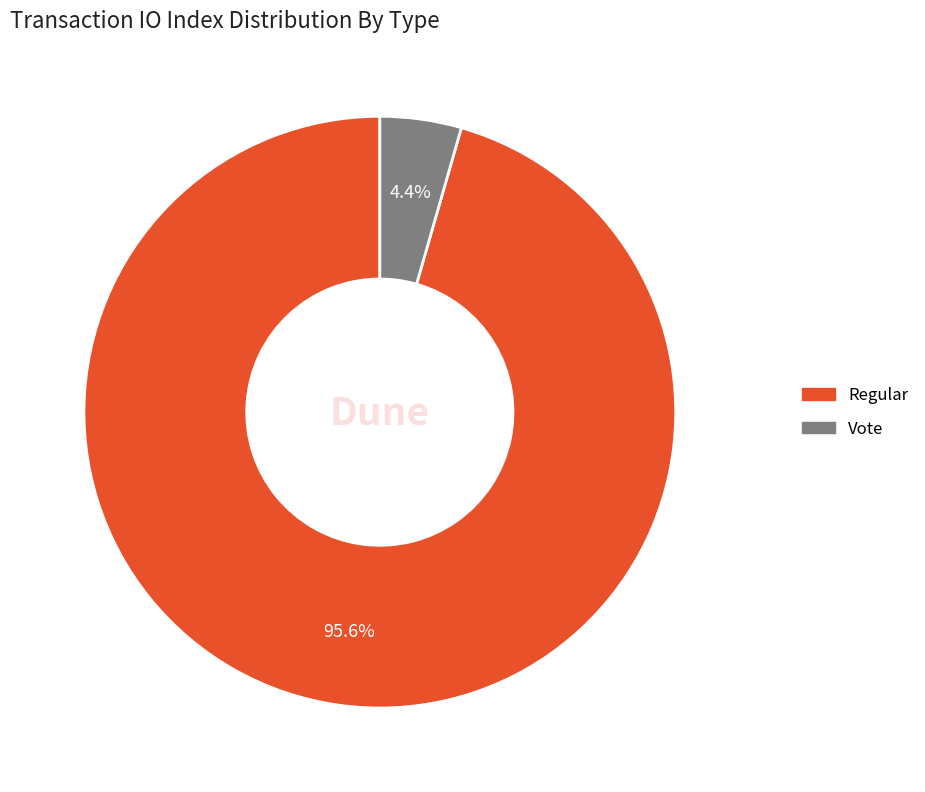

Which category has the biggest portion of the pie?

Regular (io_index=43)